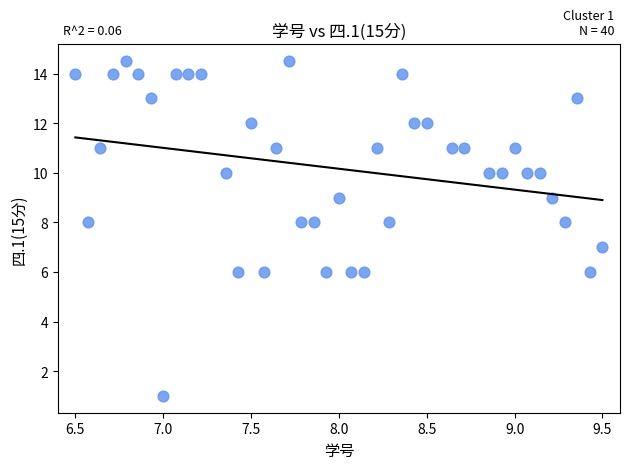

What is the range of X values (max minus min)?

3.0